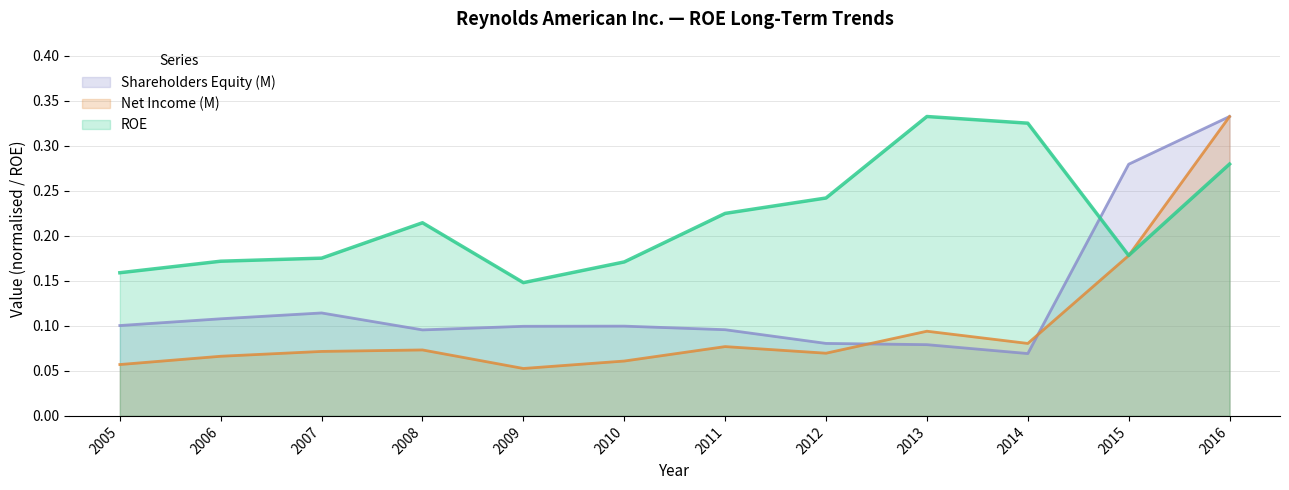

Reading left to right, extract all data points from this chart.

ROE: 0.2	0.2	0.2	0.2	0.1	0.2	0.2	0.2	0.3	0.3	0.2	0.3
Net Income (M): 0.1	0.1	0.1	0.1	0.1	0.1	0.1	0.1	0.1	0.1	0.2	0.3
Shareholders Equity (M): 0.1	0.1	0.1	0.1	0.1	0.1	0.1	0.1	0.1	0.1	0.3	0.3